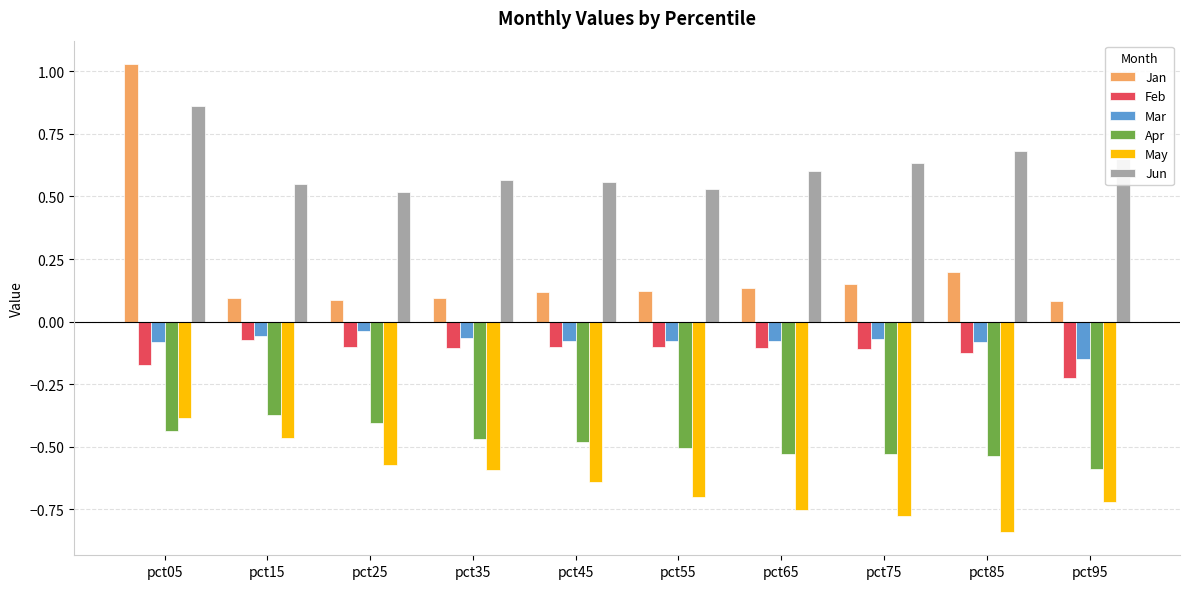

The value of Jan at pct45 is 0.1. True or false?

True